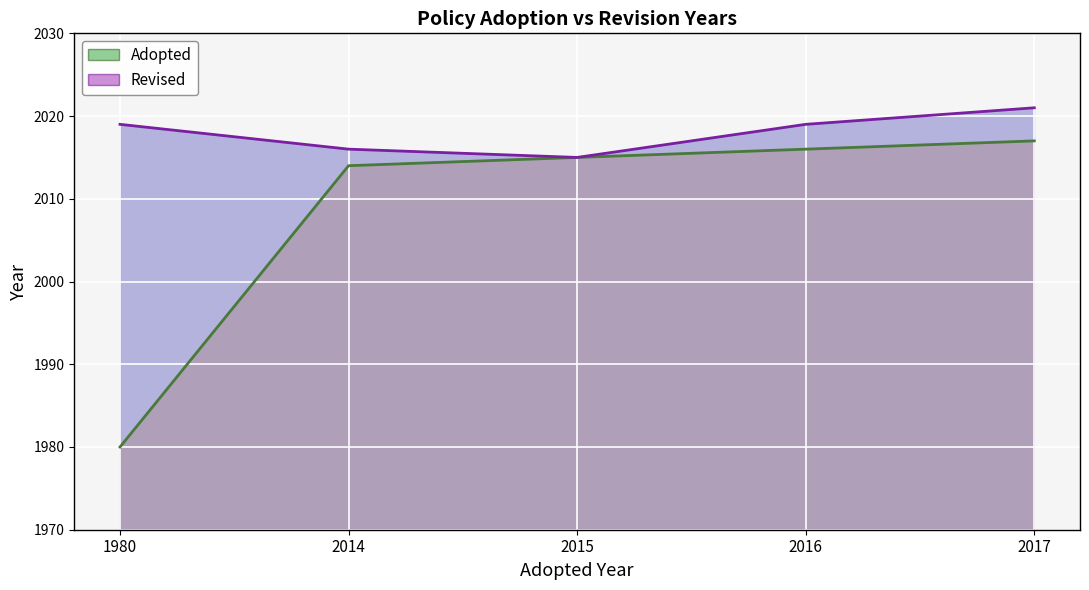

True or false: Revised_line and Adopted_line intersect in this chart.

False